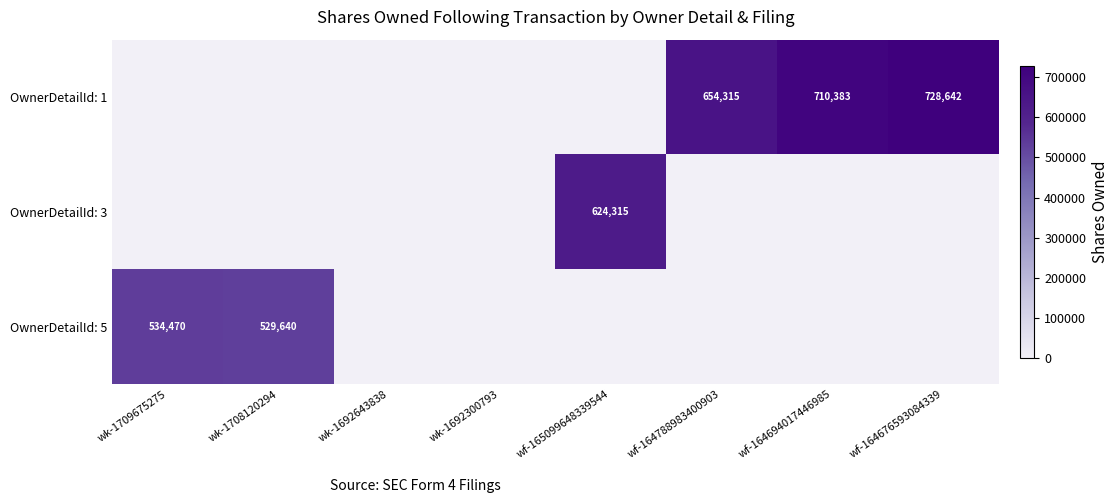

True or false: OwnerDetailId: 5 has a value of 820372 at wk-1709675275.

False